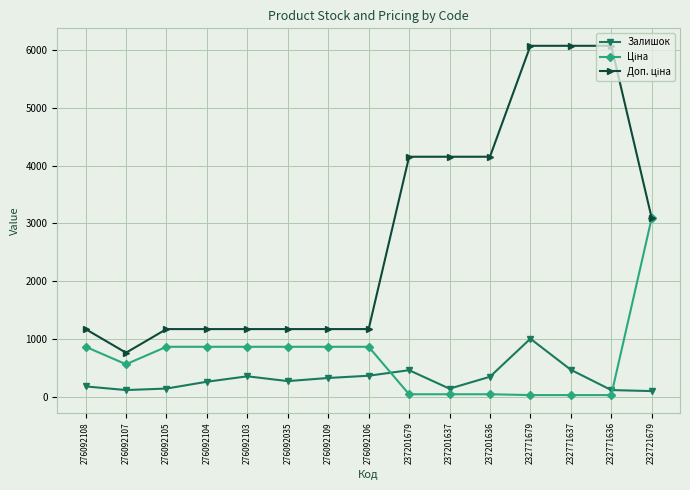

What is the average value of the Залишок series?

307.5